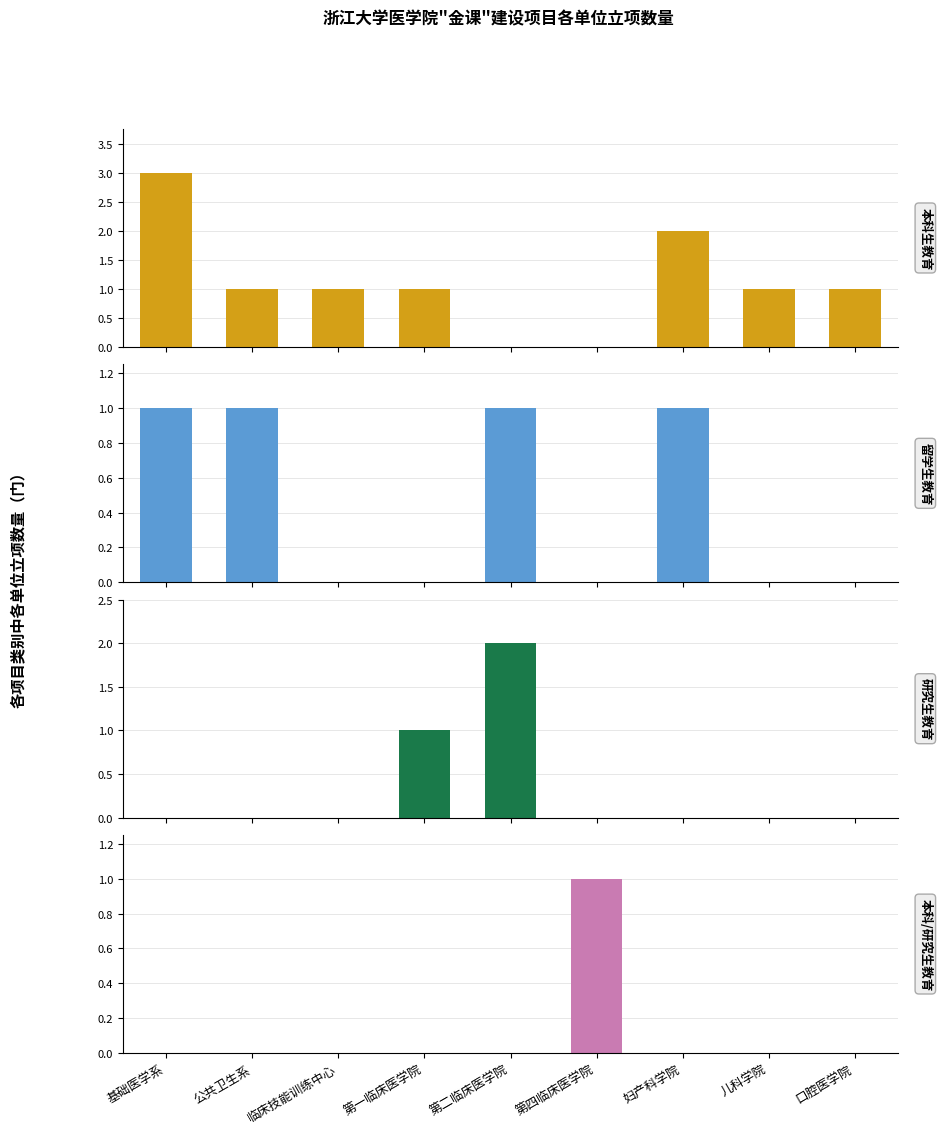

Which series has the largest range (max minus min)?

本科生教育